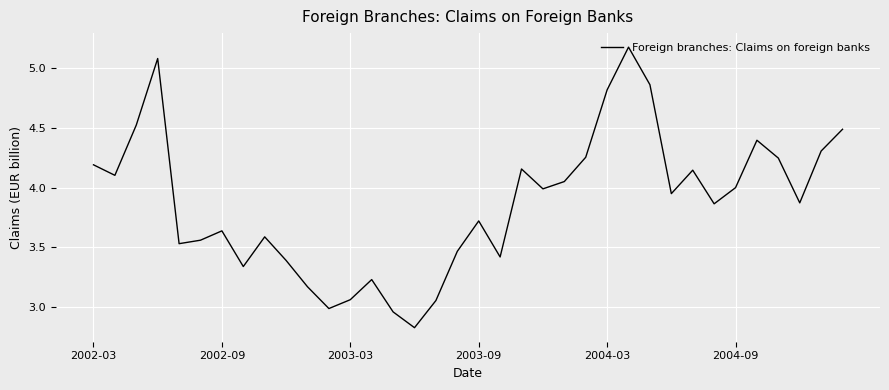

What is the difference between the maximum and minimum values?

2.3